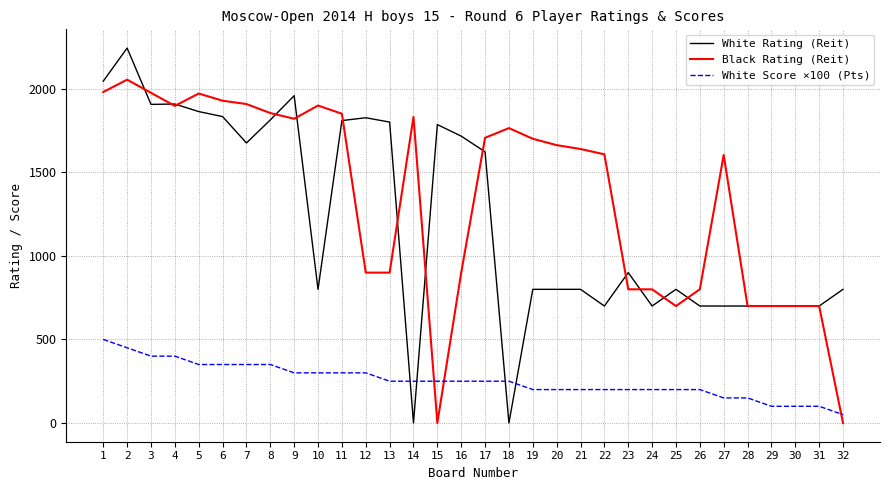

After their last crossing, which series has the higher values: White Score ×100 (Pts) or White Rating (Reit)?

White Rating (Reit)